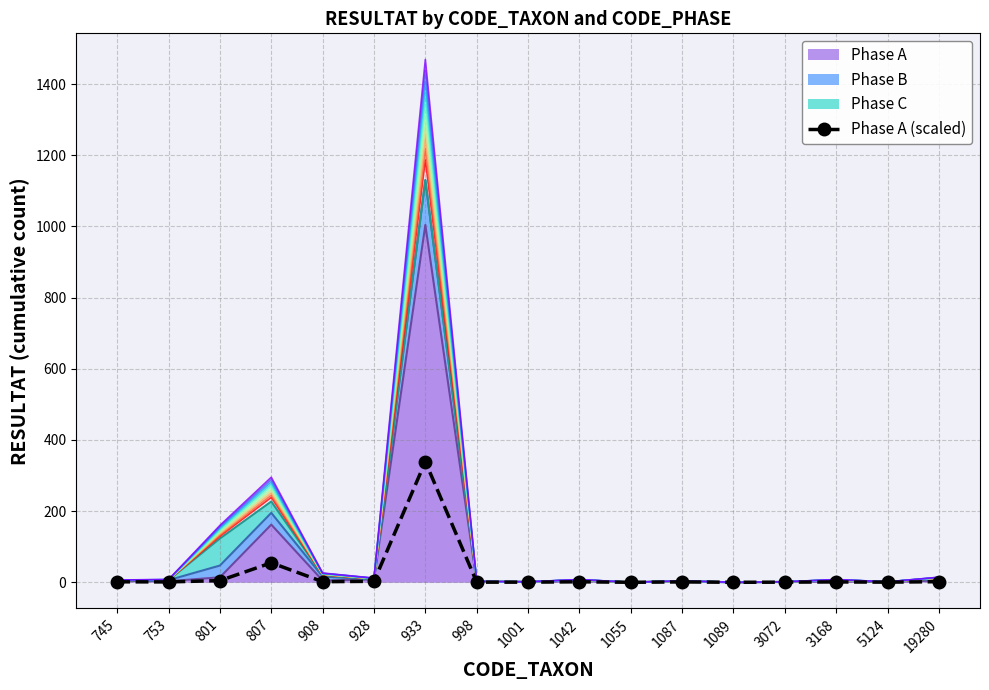

How many points are lower than both their immediate neighbors (excluding endpoints)?

5